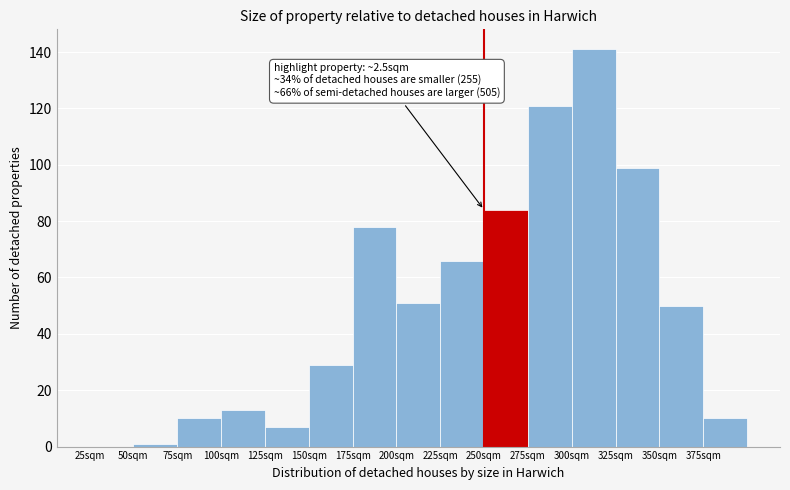

Reading right to left, what are all the values shown in this chart?

375sqm=10	350sqm=50	325sqm=99	300sqm=141	275sqm=121	250sqm=84	225sqm=66	200sqm=51	175sqm=78	150sqm=29	125sqm=7	100sqm=13	75sqm=10	50sqm=1	25sqm=0